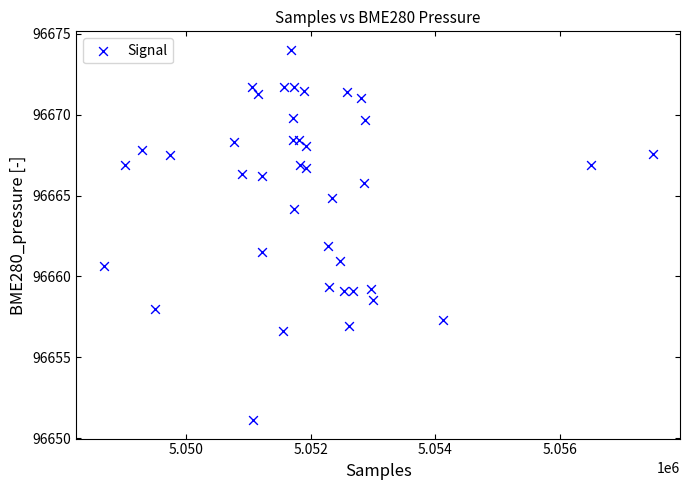

What is the range of X values (max minus min)?

8814.0